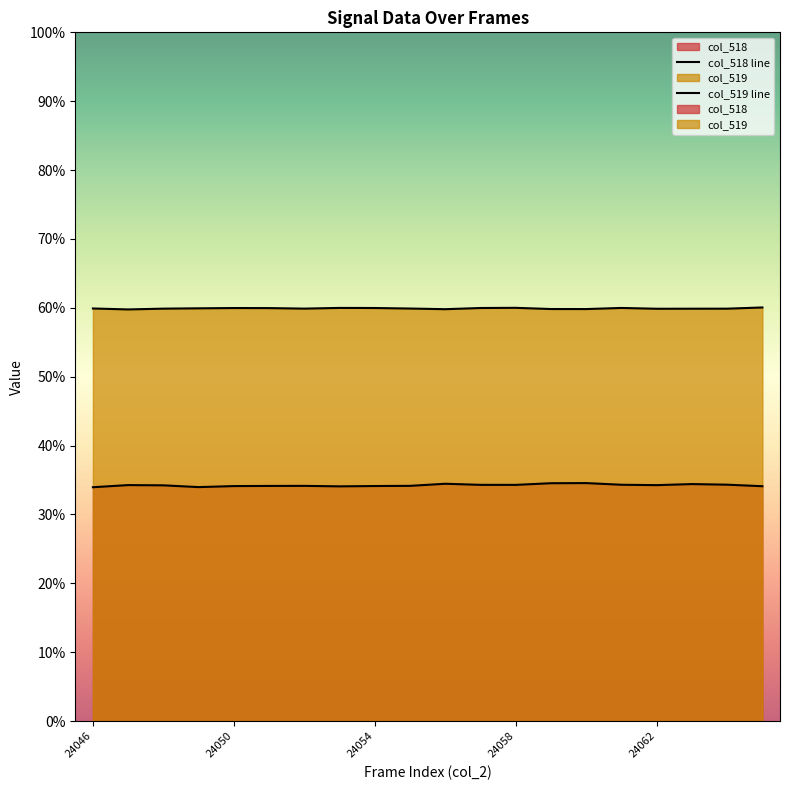

List the series in order of their overall mean, highest first.

col_519, col_518